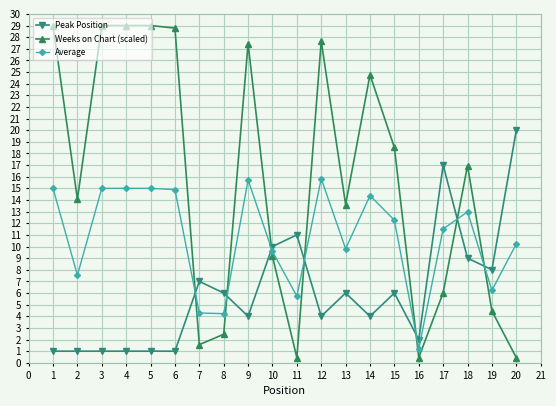

What is the difference between the maximum and minimum values in the Weeks on Chart (scaled) series?

28.6